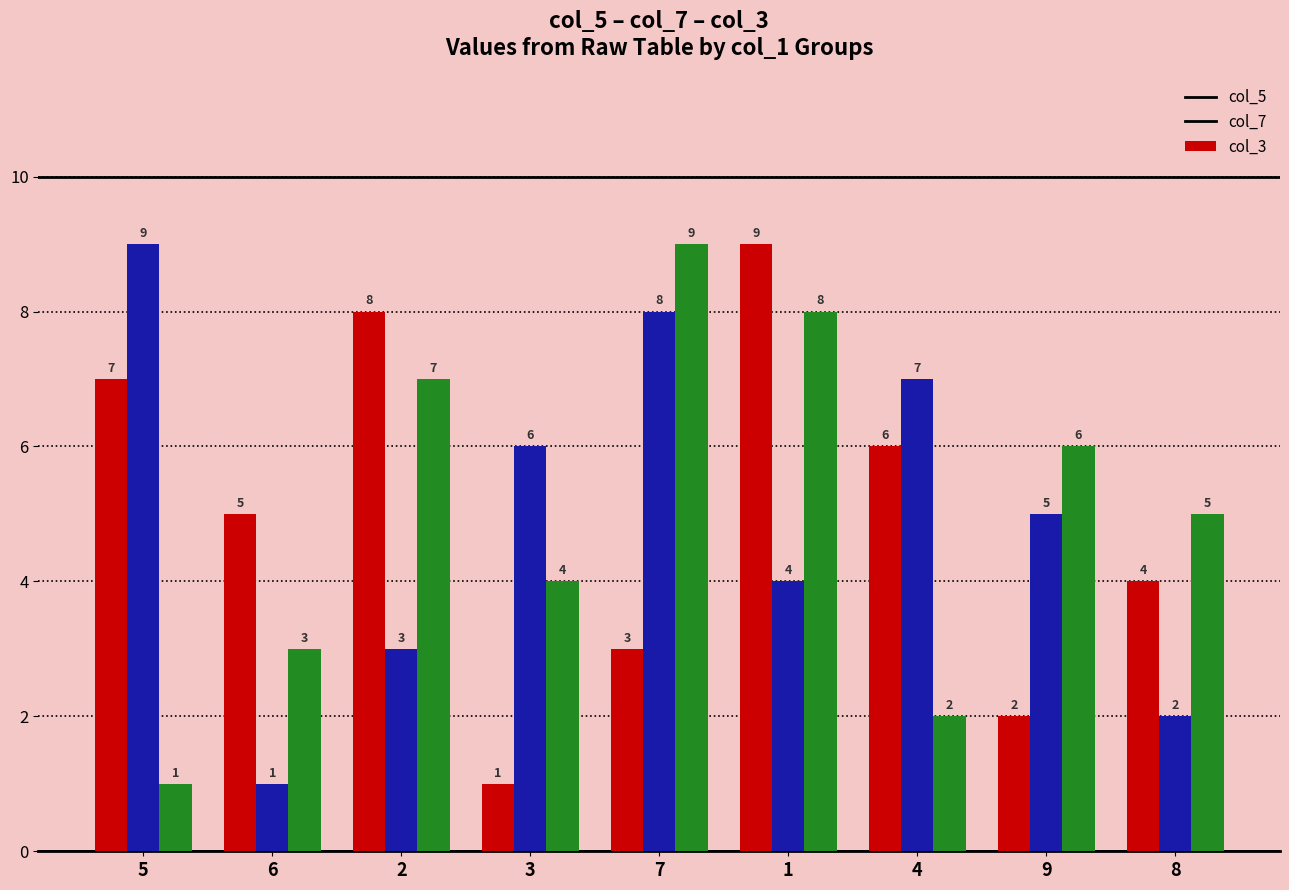

Are the bars grouped side by side (vs. stacked)?

Yes